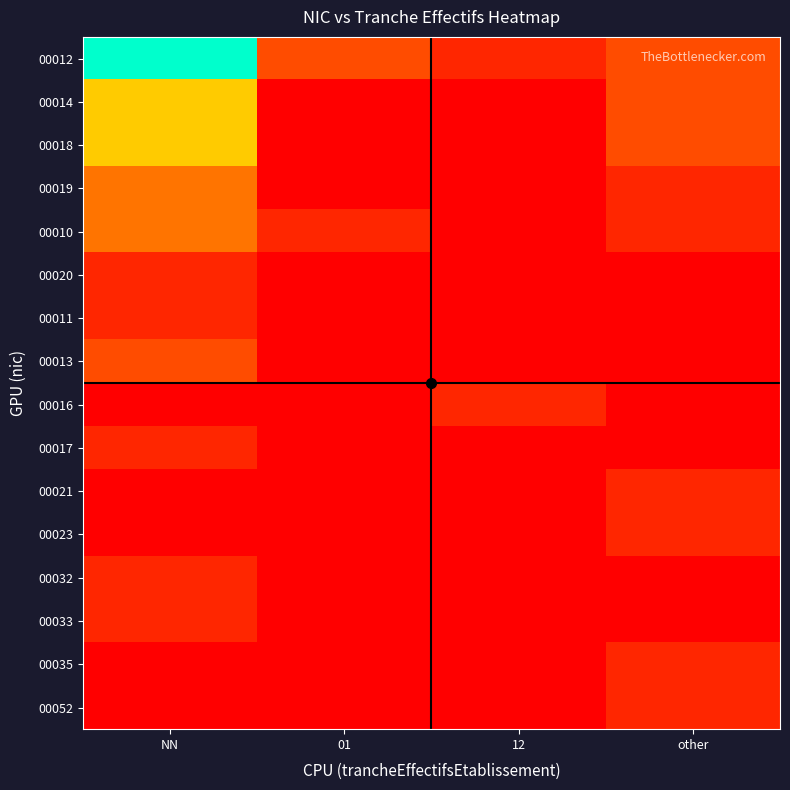

Reading left to right, list all the values displayed in this chart.

00012: NN=8	01=2	12=1	other=2
00014: NN=5	01=0	12=0	other=2
00018: NN=5	01=0	12=0	other=2
00019: NN=3	01=0	12=0	other=1
00010: NN=3	01=1	12=0	other=1
00020: NN=1	01=0	12=0	other=0
00011: NN=1	01=0	12=0	other=0
00013: NN=2	01=0	12=0	other=0
00016: NN=0	01=0	12=1	other=0
00017: NN=1	01=0	12=0	other=0
00021: NN=0	01=0	12=0	other=1
00023: NN=0	01=0	12=0	other=1
00032: NN=1	01=0	12=0	other=0
00033: NN=1	01=0	12=0	other=0
00035: NN=0	01=0	12=0	other=1
00052: NN=0	01=0	12=0	other=1